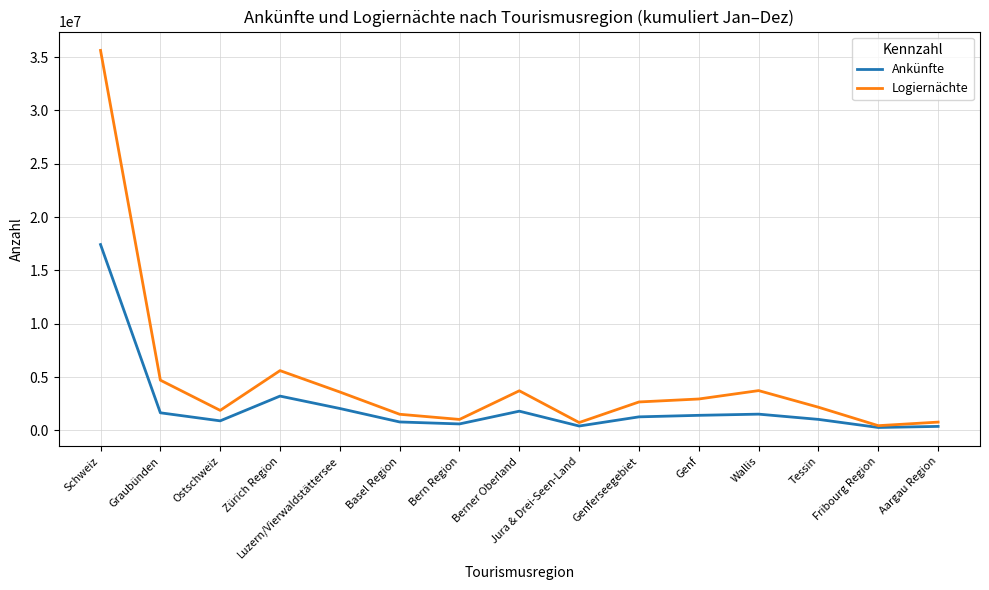

Where is the first local maximum for Ankünfte?

Zürich Region